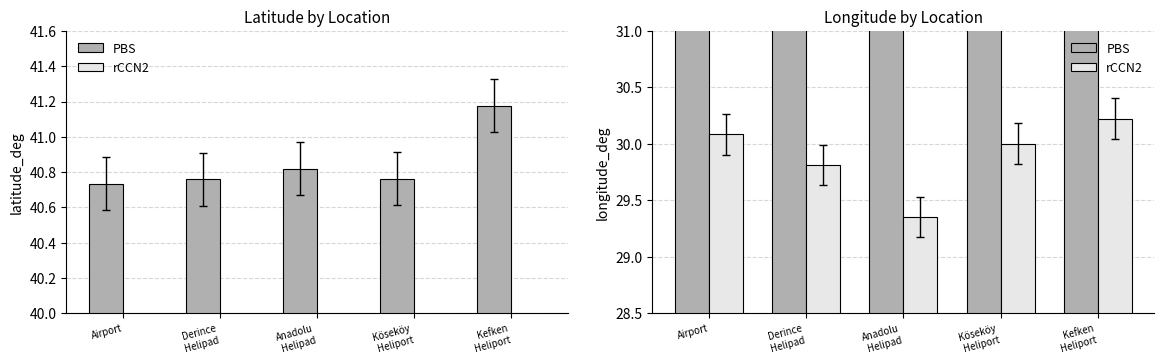

Reading right to left, transcribe all the data shown in this chart.

PBS: 41.2	40.8	40.8	40.8	40.7
rCCN2: 30.2	30.0	29.4	29.8	30.1